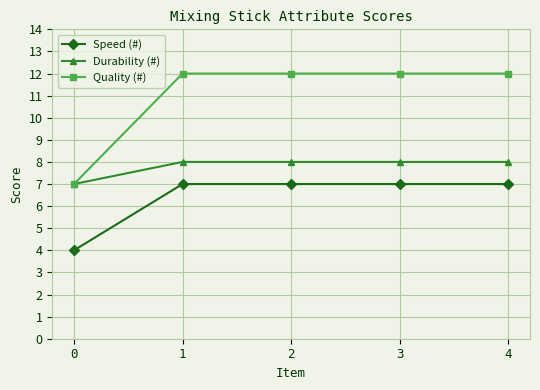

Is the value of Speed (#) at 1 greater than the value of Durability (#) at 3?

No